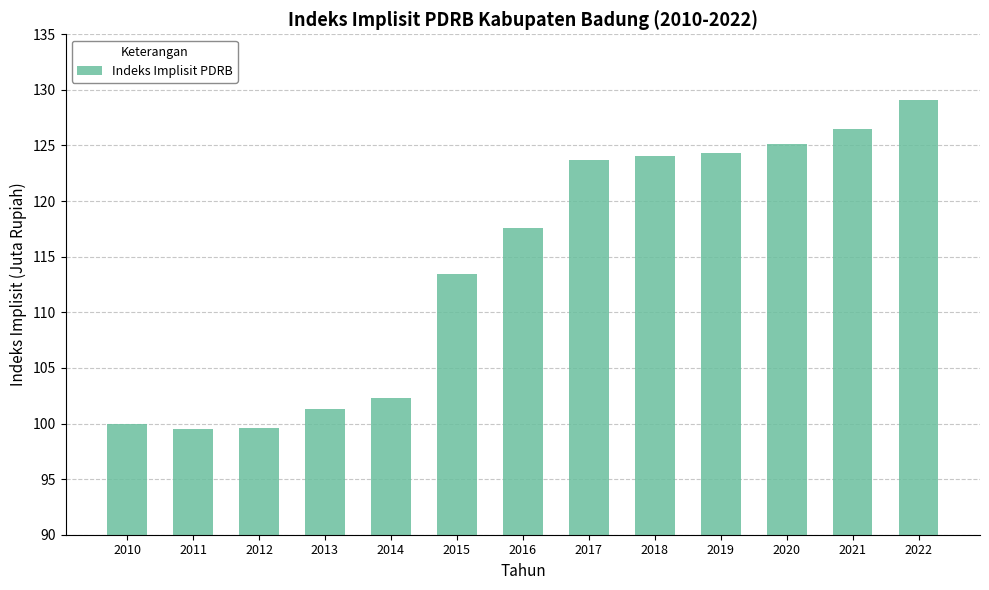

What is the difference between the maximum and second lowest values?

29.5